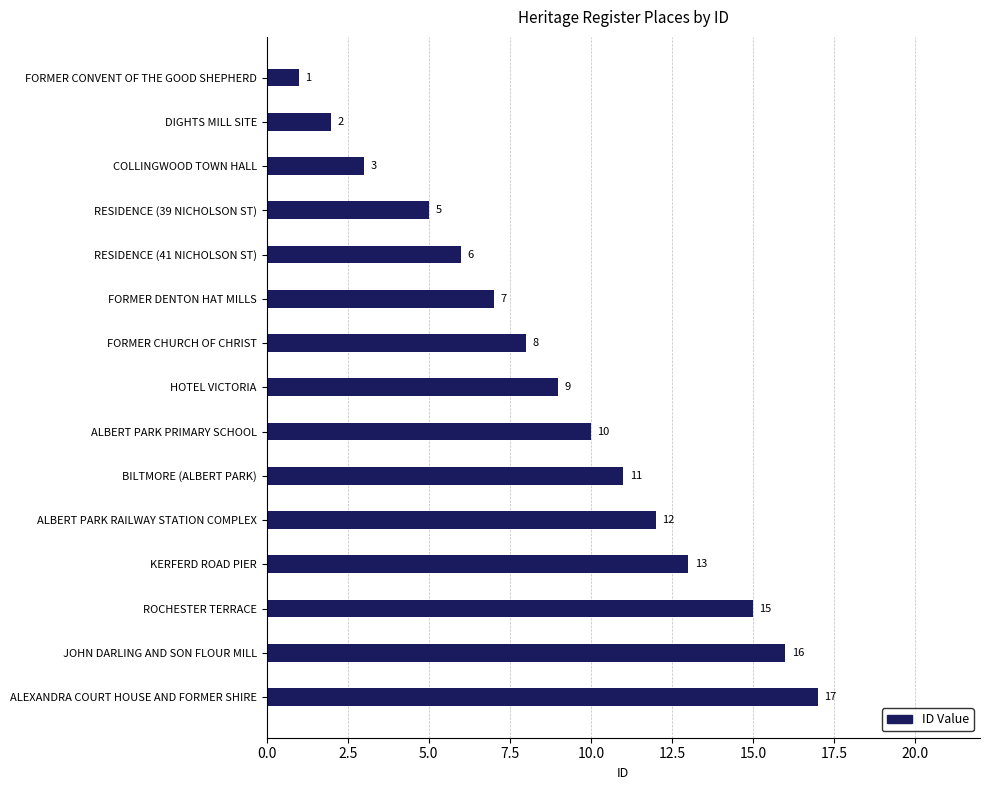

Approximately how many times larger is the value at DIGHTS MILL SITE compared to RESIDENCE (41 NICHOLSON ST)?

0.3